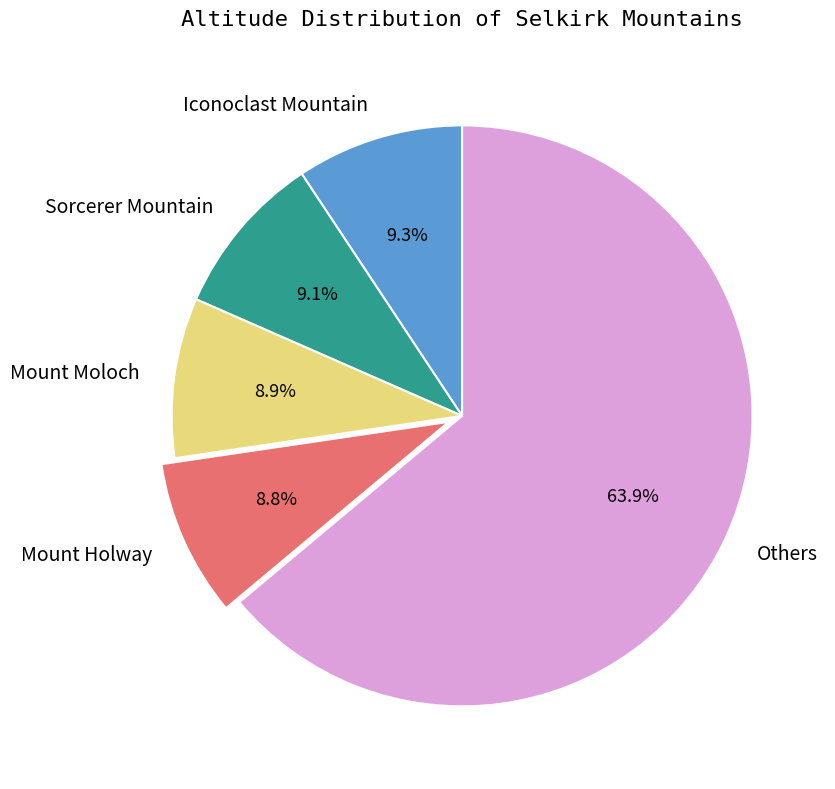

Does any single category account for the majority?

Yes